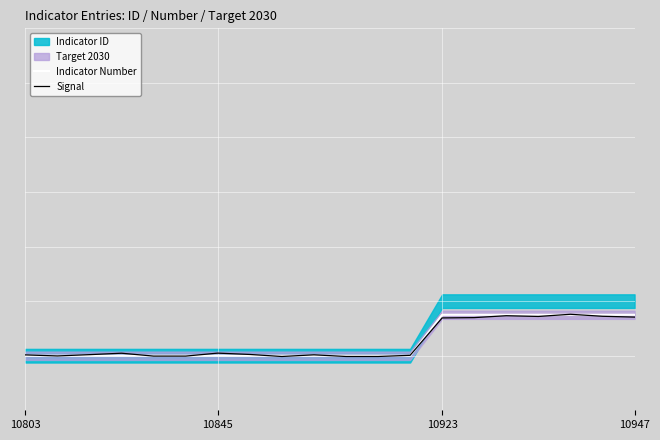

True or false: Signal has a value of -0.1 at 11.

False